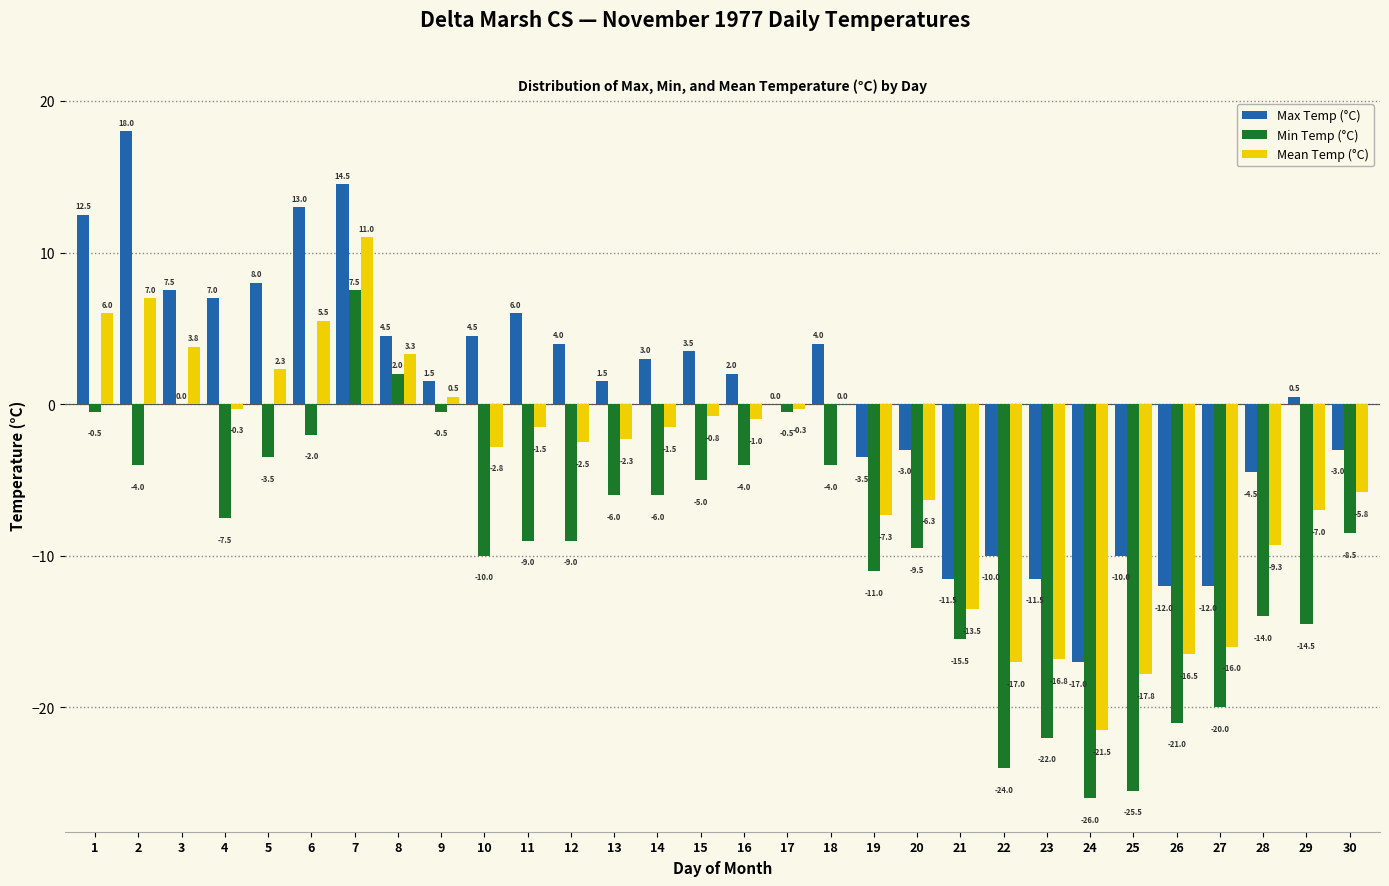

Reading left to right, transcribe all the data shown in this chart.

Max Temp (°C): 1=12.5	2=18.0	3=7.5	4=7.0	5=8.0	6=13.0	7=14.5	8=4.5	9=1.5	10=4.5	11=6.0	12=4.0	13=1.5	14=3.0	15=3.5	16=2.0	17=0.0	18=4.0	19=-3.5	20=-3.0	21=-11.5	22=-10.0	23=-11.5	24=-17.0	25=-10.0	26=-12.0	27=-12.0	28=-4.5	29=0.5	30=-3.0
Min Temp (°C): 1=-0.5	2=-4.0	3=0.0	4=-7.5	5=-3.5	6=-2.0	7=7.5	8=2.0	9=-0.5	10=-10.0	11=-9.0	12=-9.0	13=-6.0	14=-6.0	15=-5.0	16=-4.0	17=-0.5	18=-4.0	19=-11.0	20=-9.5	21=-15.5	22=-24.0	23=-22.0	24=-26.0	25=-25.5	26=-21.0	27=-20.0	28=-14.0	29=-14.5	30=-8.5
Mean Temp (°C): 1=6.0	2=7.0	3=3.8	4=-0.3	5=2.3	6=5.5	7=11.0	8=3.3	9=0.5	10=-2.8	11=-1.5	12=-2.5	13=-2.3	14=-1.5	15=-0.8	16=-1.0	17=-0.3	18=0.0	19=-7.3	20=-6.3	21=-13.5	22=-17.0	23=-16.8	24=-21.5	25=-17.8	26=-16.5	27=-16.0	28=-9.3	29=-7.0	30=-5.8